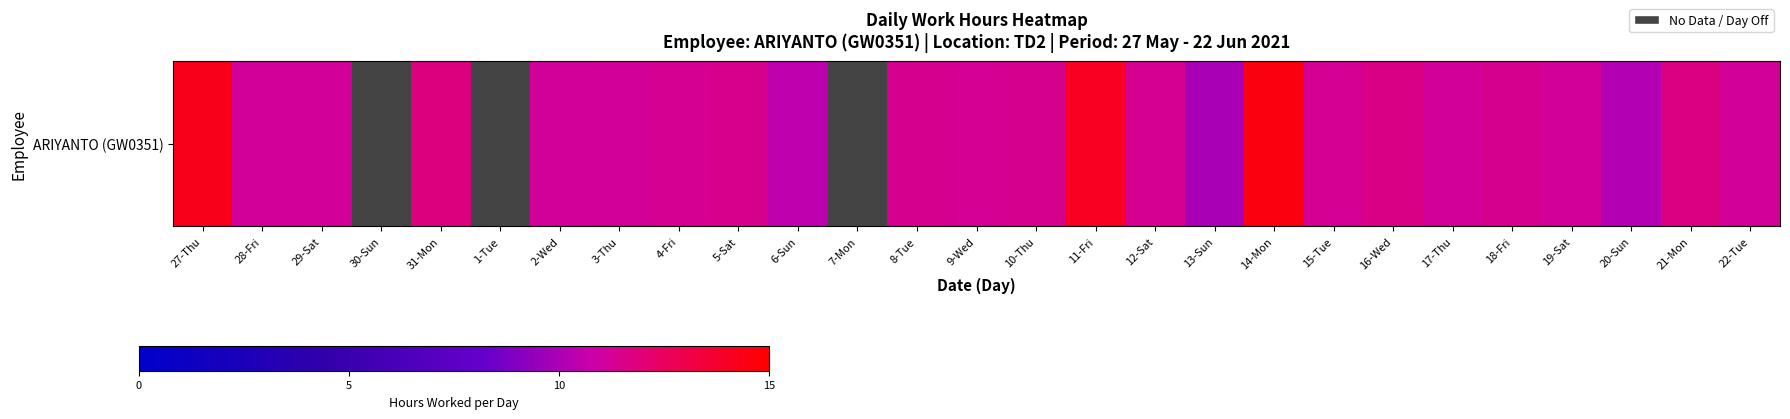

Between 17-Thu and 13-Sun, which is larger?

17-Thu